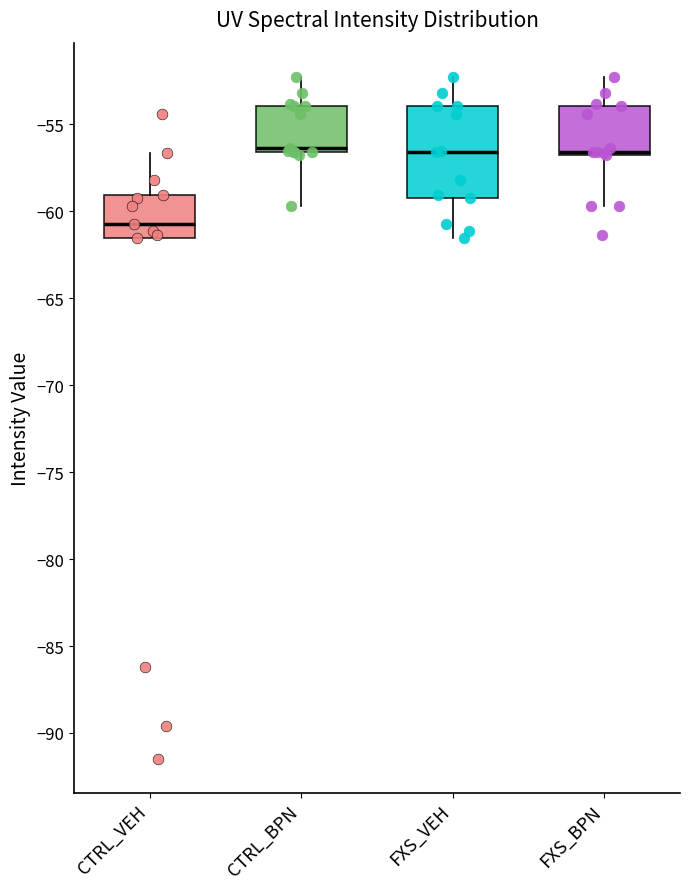

Where does the median line of the box for FXS_VEH sit on the y-axis? The values are not printed on the chart, so give them approximately, as read against the axis.

-56.5